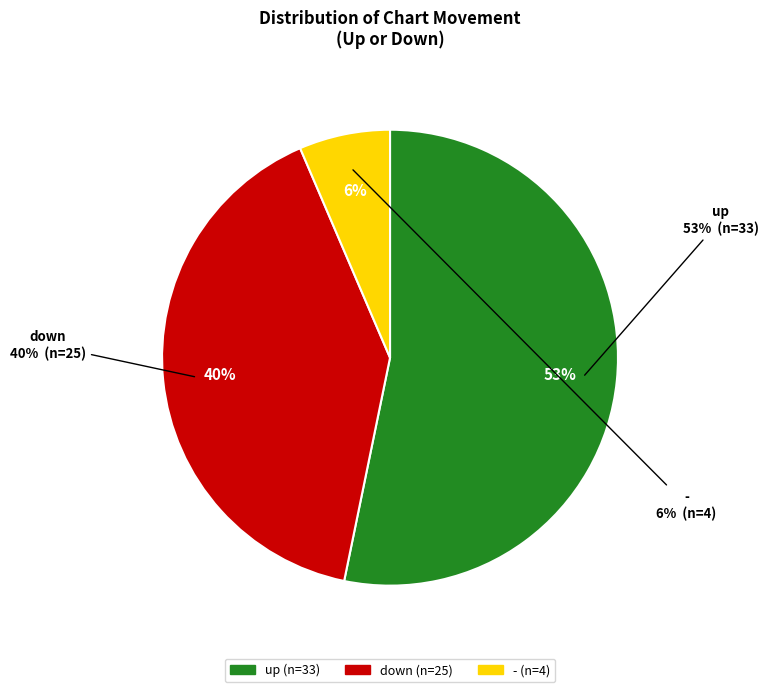

The - slice represents 6% of the pie. True or false?

True